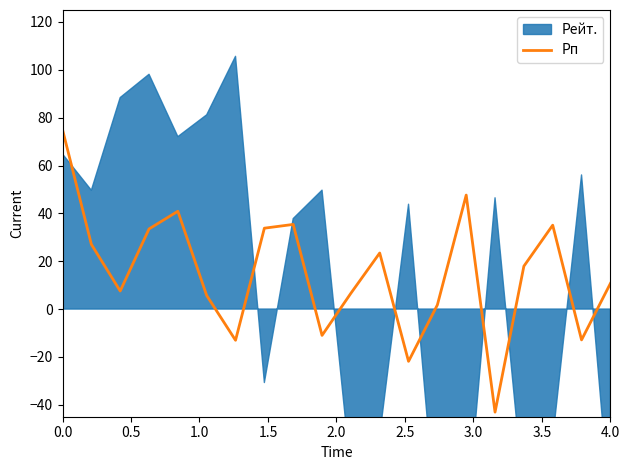

Does the chart have visible grid lines?

No